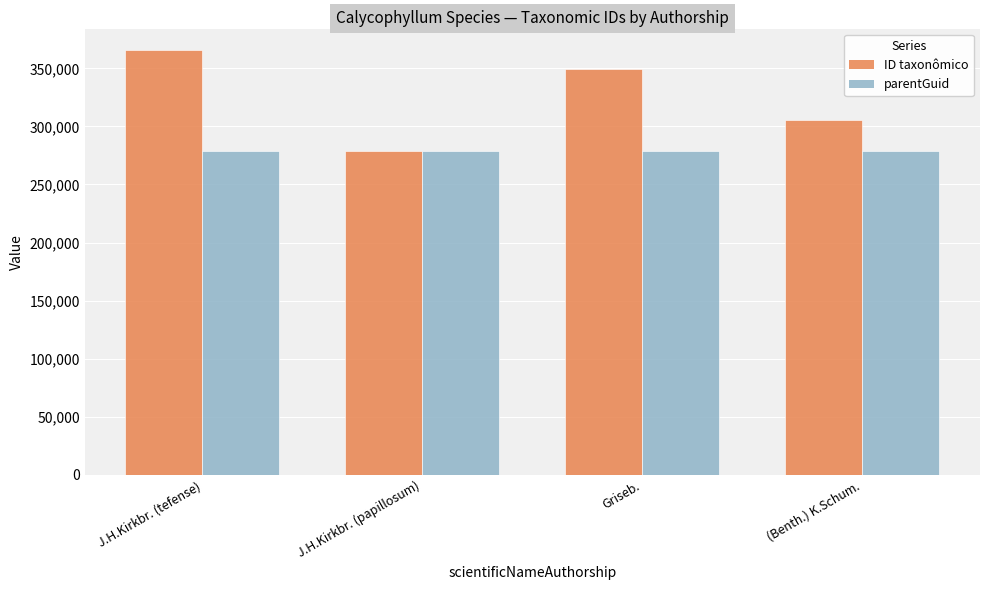

What is the value of the parentGuid bar at the 3rd from the left?

278691